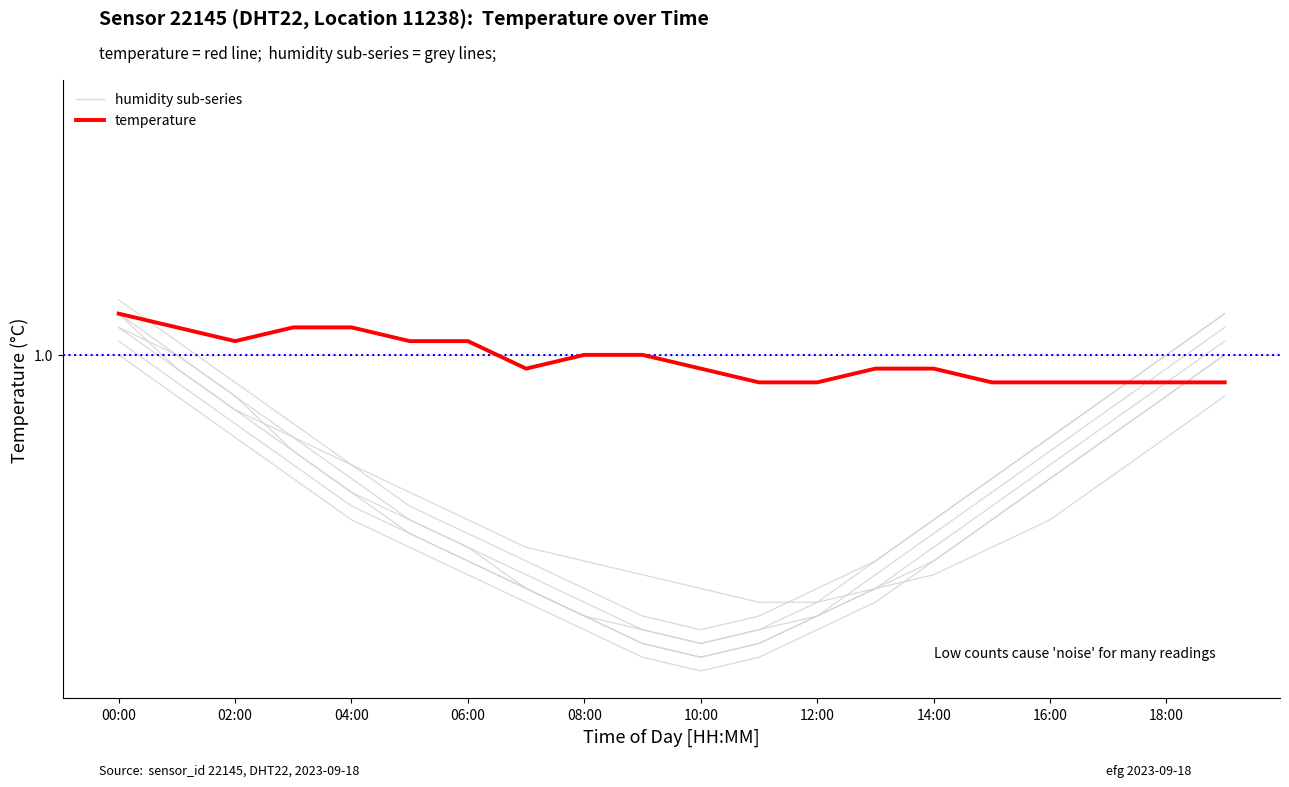

Rank the series by their maximum value, from highest to lowest.

humidity sub-series, temperature